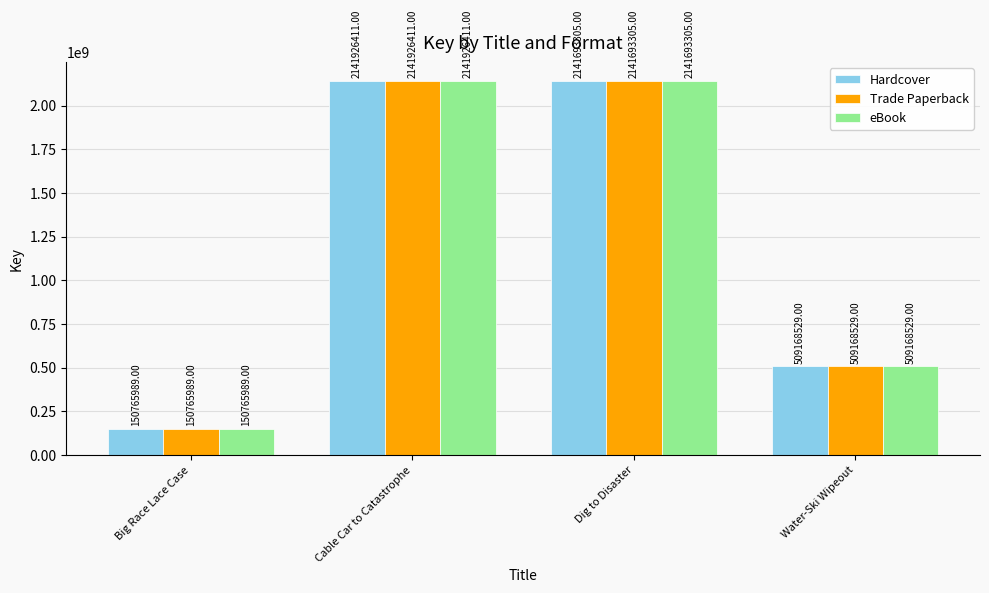

How many bars are there in each group?

3